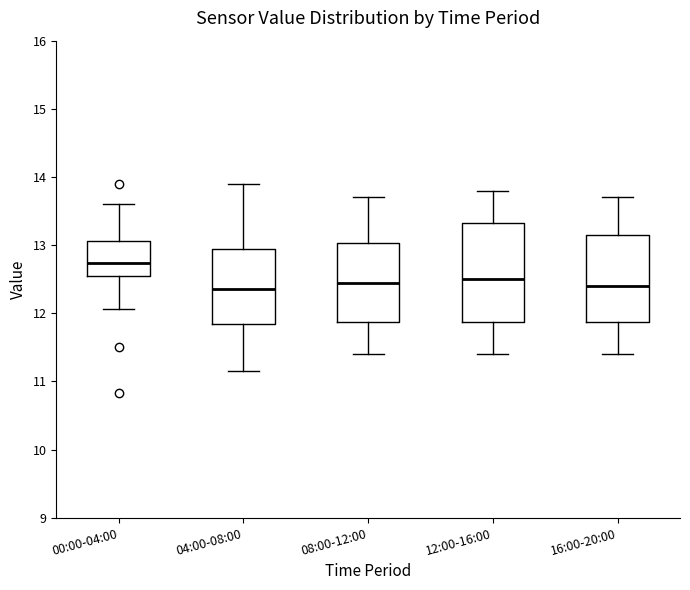

Reading left to right, read every box against the y-axis: the position of its median line, the range the box covers, and the ends of its whiskers. The values are not printed on the chart, so give them approximately, as read against the axis.

00:00-04:00: median 12.7, box 12.5 to 13.1, whiskers 12.1 to 13.6
04:00-08:00: median 12.4, box 11.8 to 12.9, whiskers 11.2 to 13.9
08:00-12:00: median 12.5, box 11.9 to 13.0, whiskers 11.4 to 13.7
12:00-16:00: median 12.5, box 11.9 to 13.3, whiskers 11.4 to 13.8
16:00-20:00: median 12.4, box 11.9 to 13.2, whiskers 11.4 to 13.7